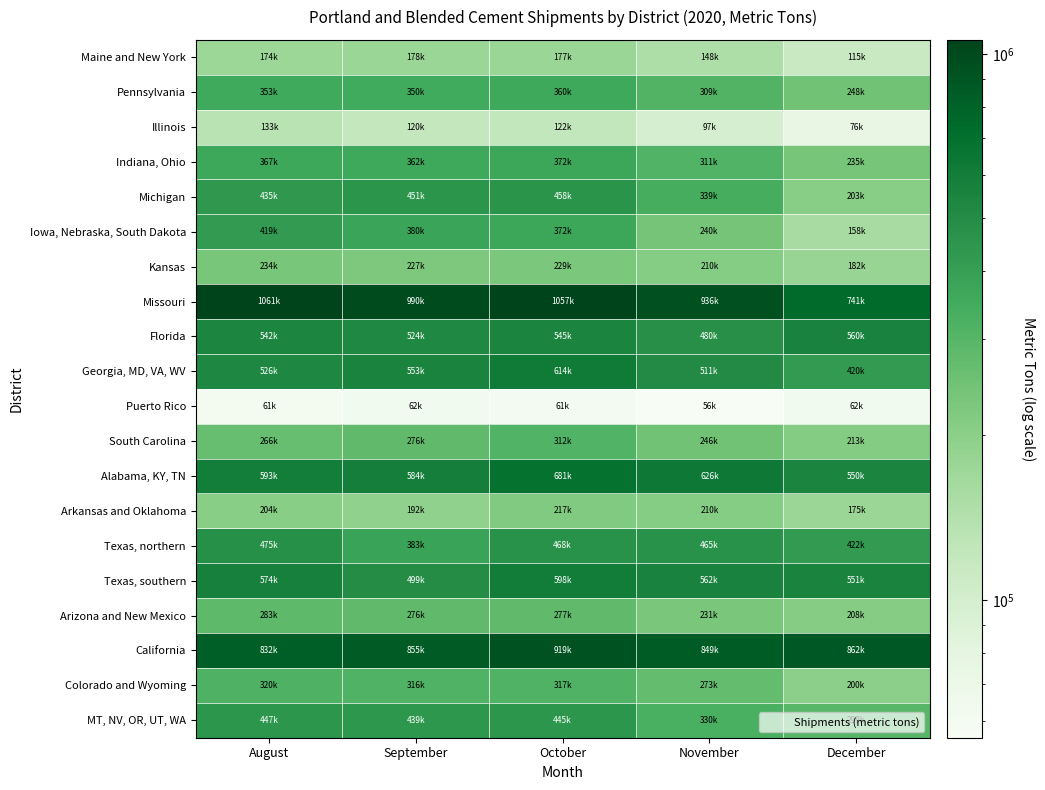

What is the smallest value displayed?

55883